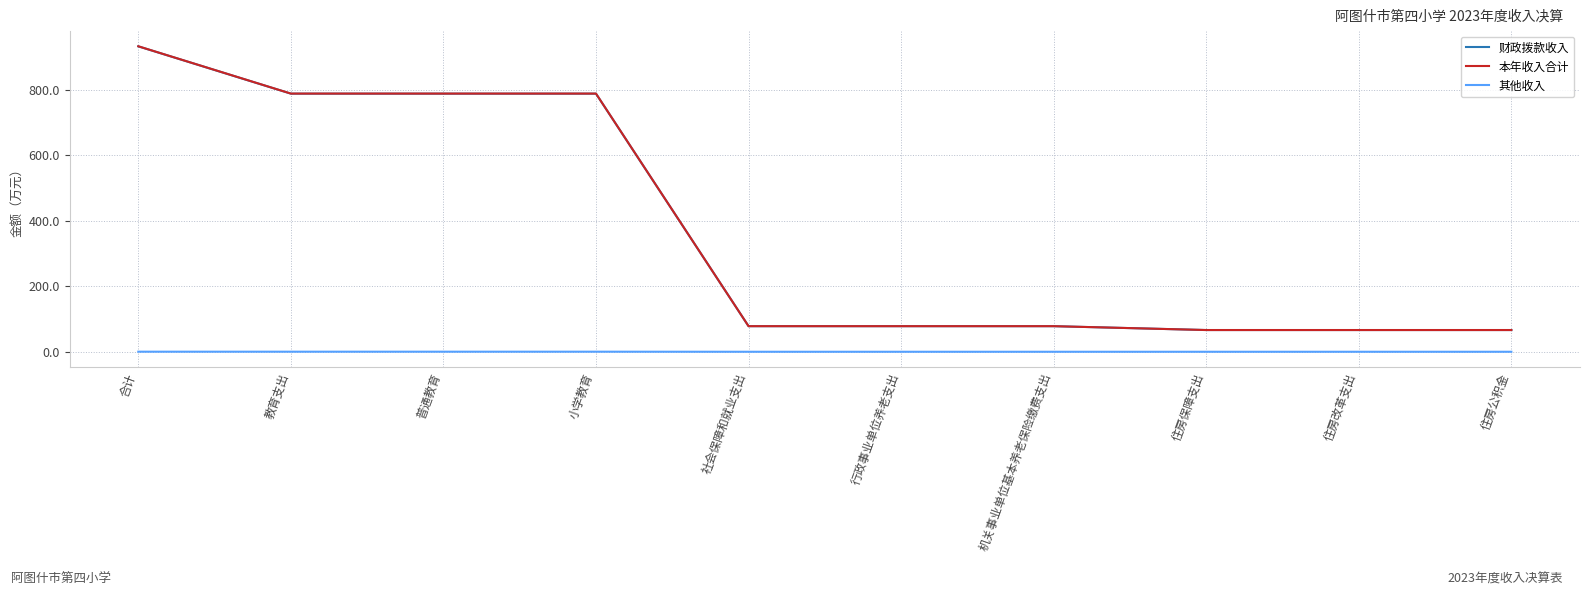

Which series changed the most between 普通教育 and 社会保障和就业支出?

本年收入合计